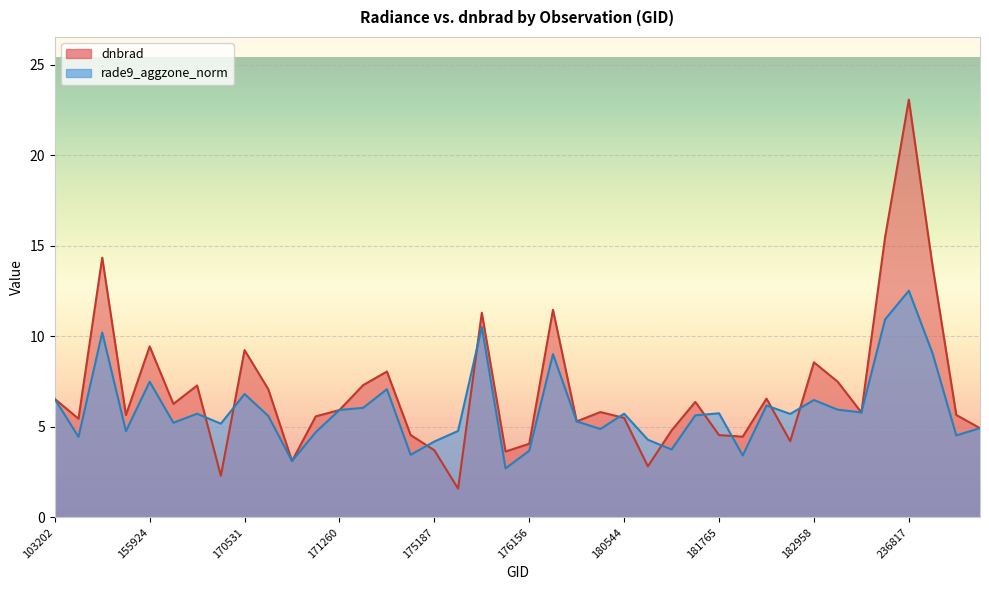

Rank the series by their average value, from lowest to highest.

rade9_aggzone_norm, dnbrad